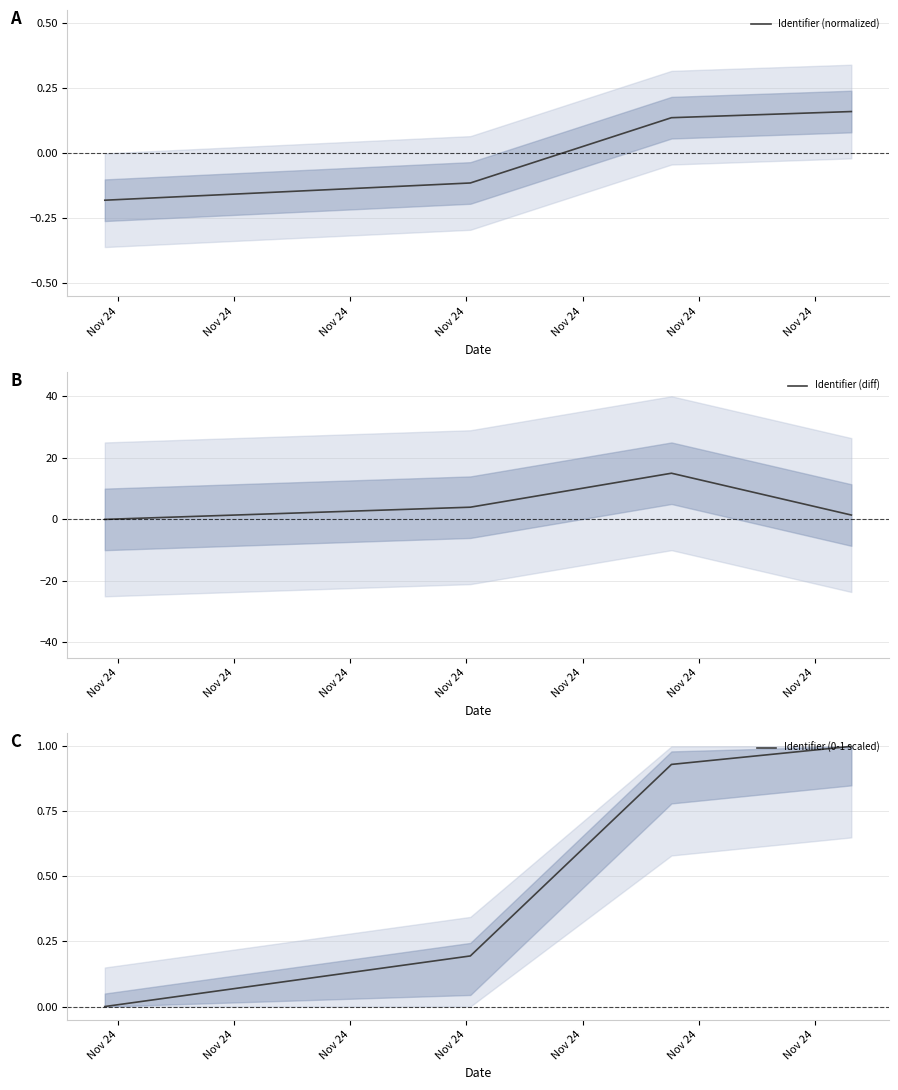

True or false: Identifier (diff) and Identifier (normalized) cross at least once.

False